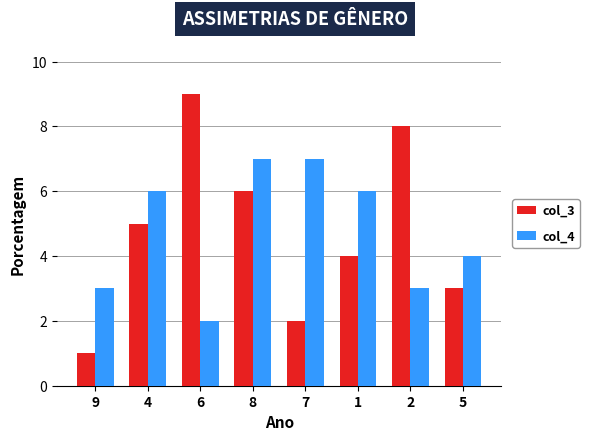

Rank the series at 4 from highest to lowest value.

col_4, col_3